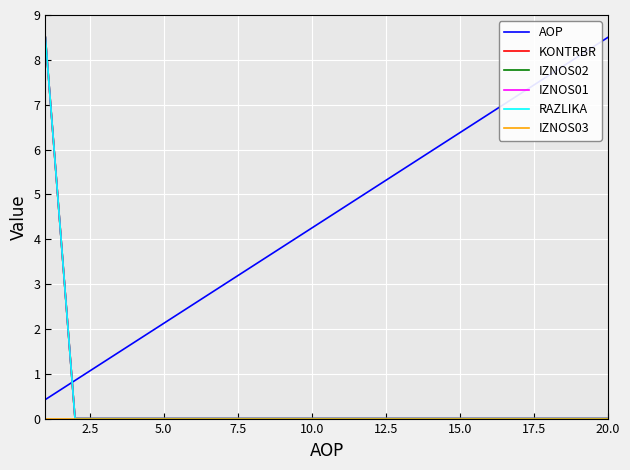

How many IZNOS02 values are between 0 and 1?

19